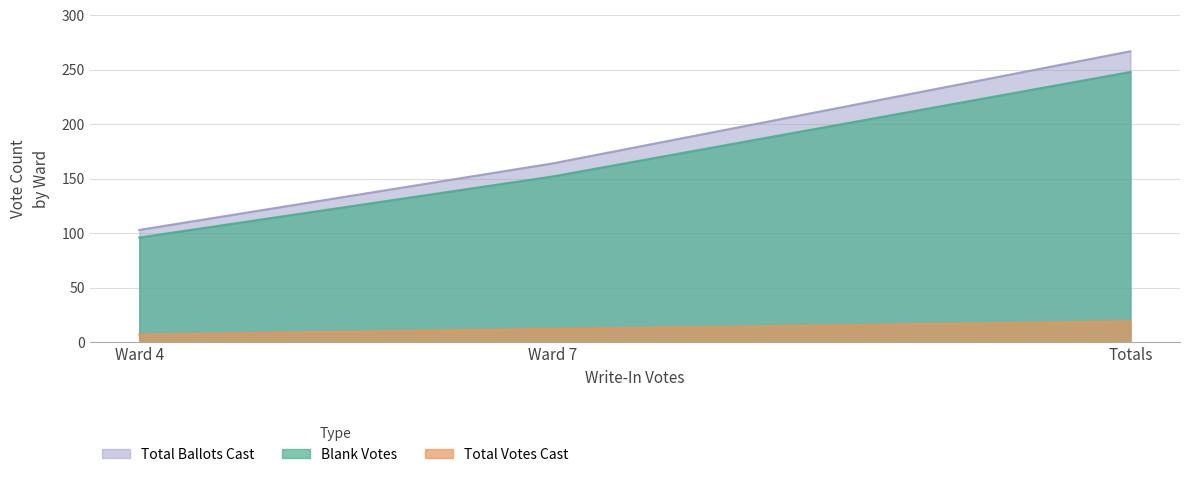

True or false: Total Ballots Cast has a value of 88 at Totals.

False